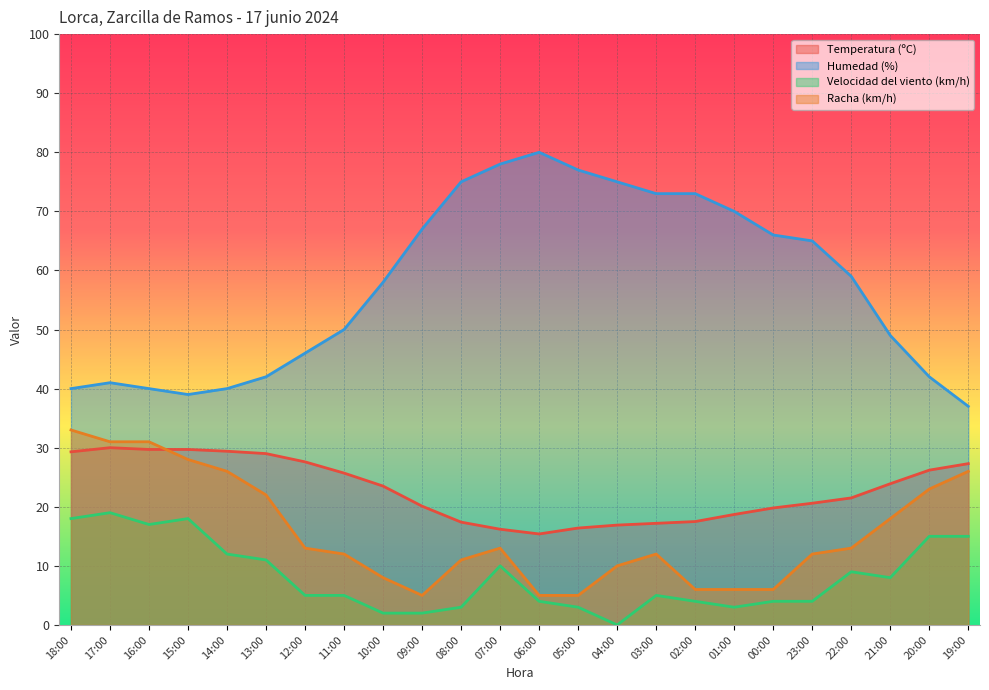

Is the value of Velocidad del viento (km/h) at 08:00 greater than the value of Racha (km/h) at 07:00?

No